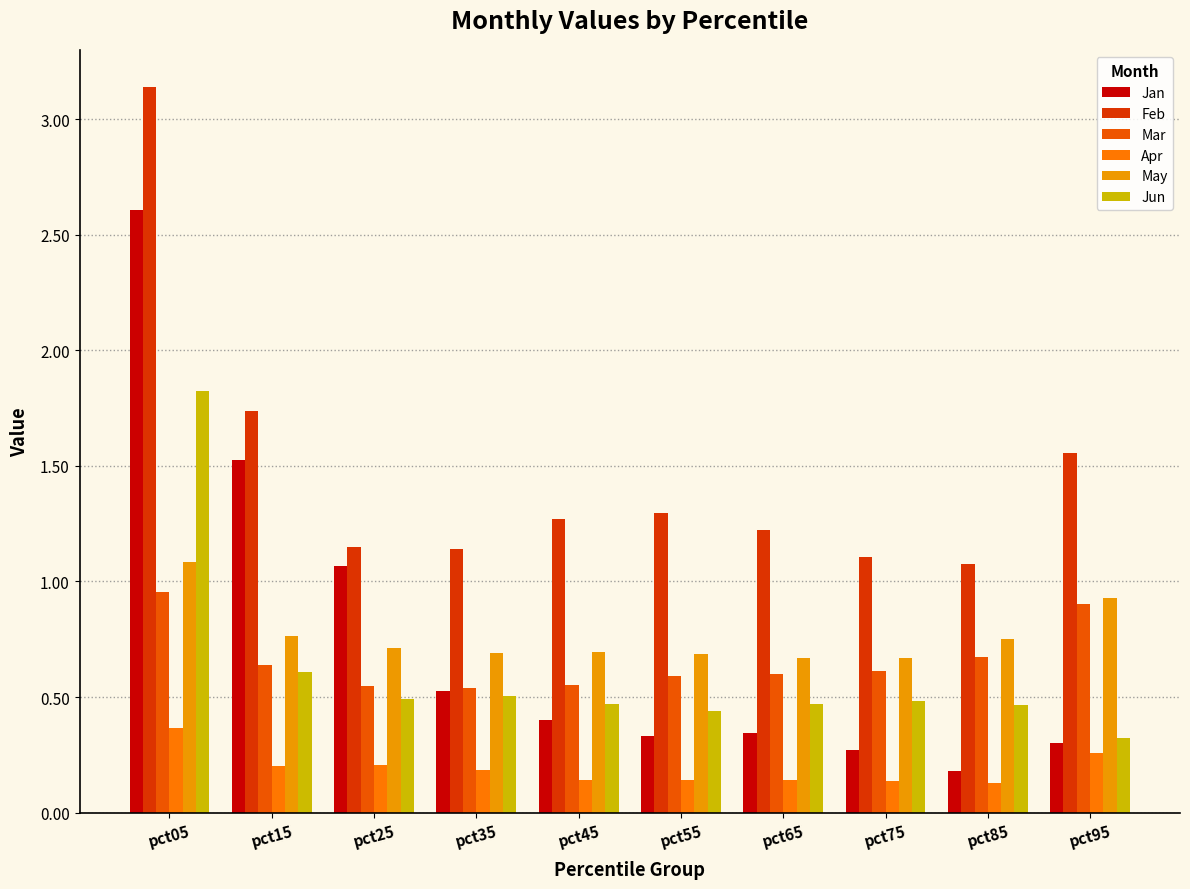

Count the number of data series in this chart.

6